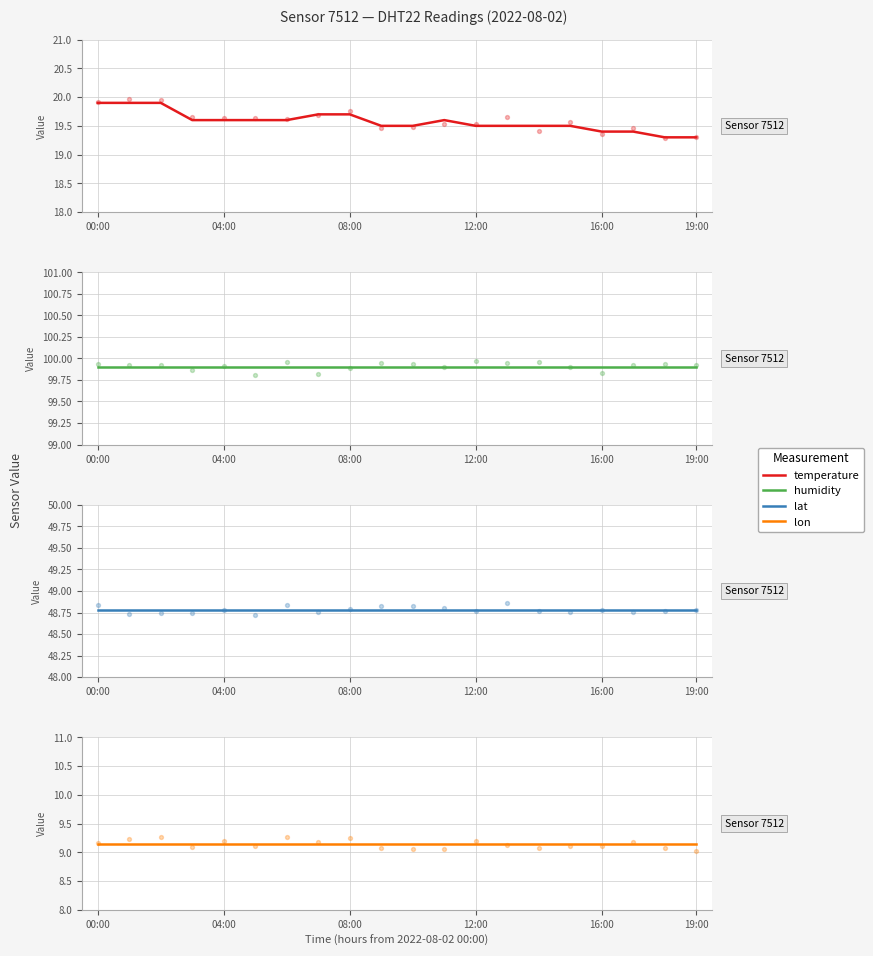

What is the total value across all series at 16:00?

177.4